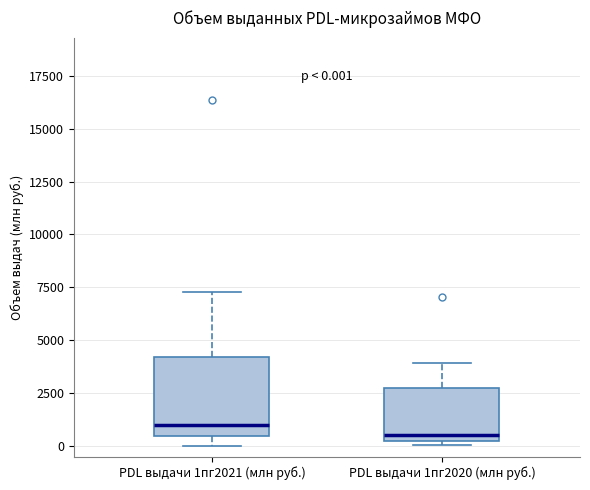

Which box is the tallest, from its lower edge to its upper edge?

PDL выдачи 1пг2021 (млн руб.)